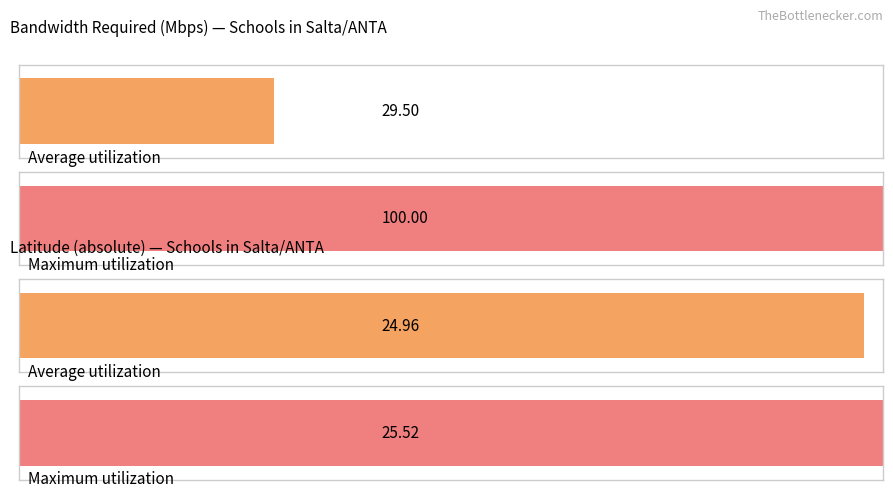

What is the maximum value for Ancho de banda Requerido?

100